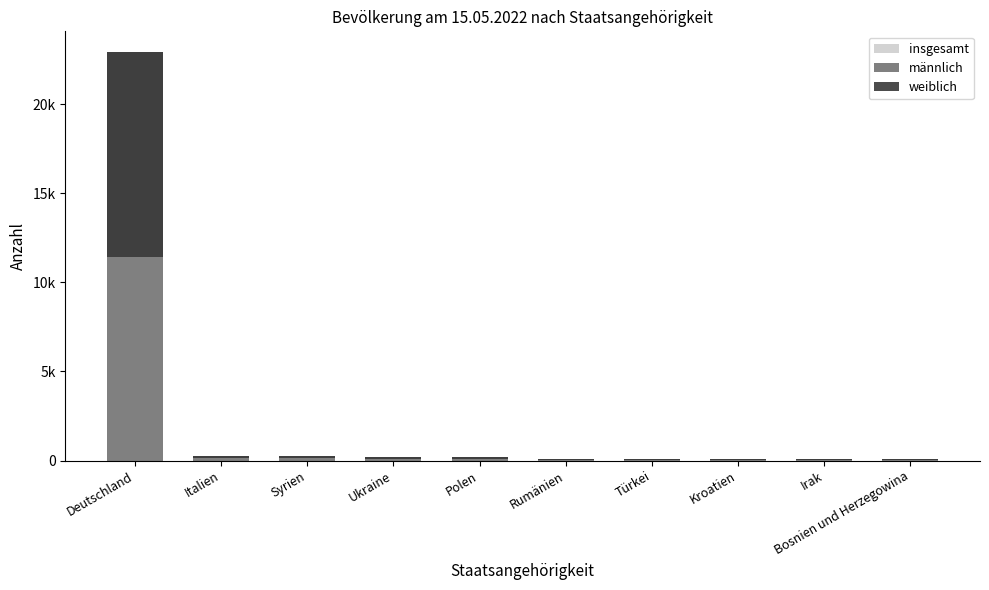

What is the sum of all weiblich values?

12207